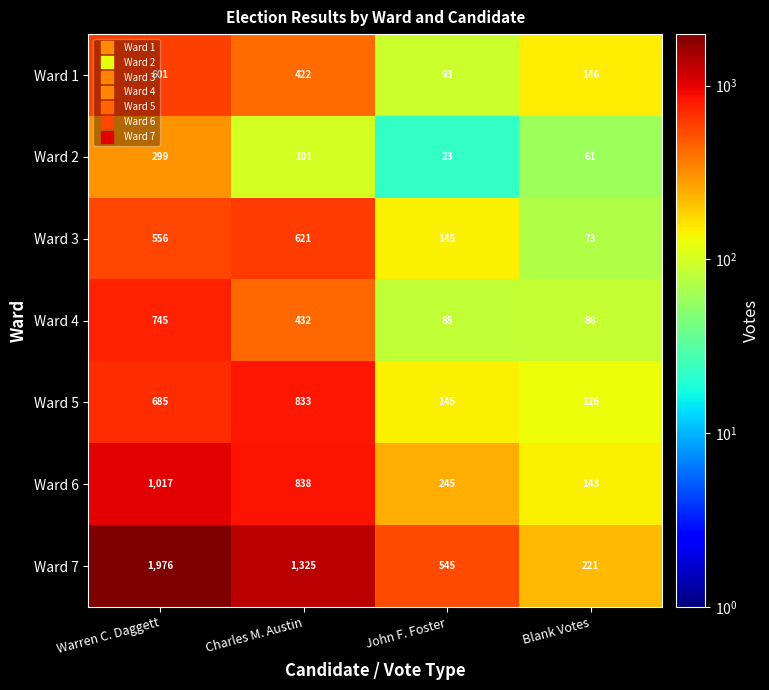

Reading right to left, what are all the values shown in this chart?

Ward 1: Blank Votes=146	John F. Foster=93	Charles M. Austin=422	Warren C. Daggett=601
Ward 2: Blank Votes=61	John F. Foster=23	Charles M. Austin=101	Warren C. Daggett=299
Ward 3: Blank Votes=73	John F. Foster=145	Charles M. Austin=621	Warren C. Daggett=556
Ward 4: Blank Votes=86	John F. Foster=85	Charles M. Austin=432	Warren C. Daggett=745
Ward 5: Blank Votes=126	John F. Foster=145	Charles M. Austin=833	Warren C. Daggett=685
Ward 6: Blank Votes=143	John F. Foster=245	Charles M. Austin=838	Warren C. Daggett=1017
Ward 7: Blank Votes=221	John F. Foster=545	Charles M. Austin=1325	Warren C. Daggett=1976